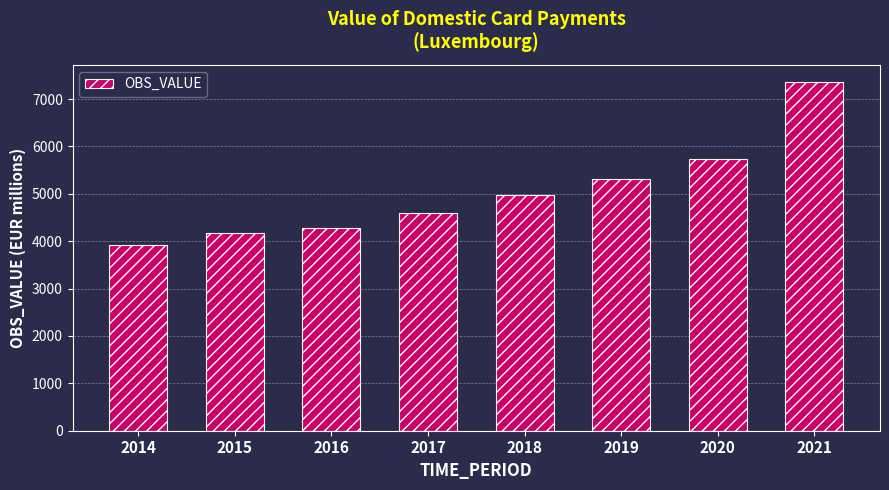

What is the average value?

5043.3